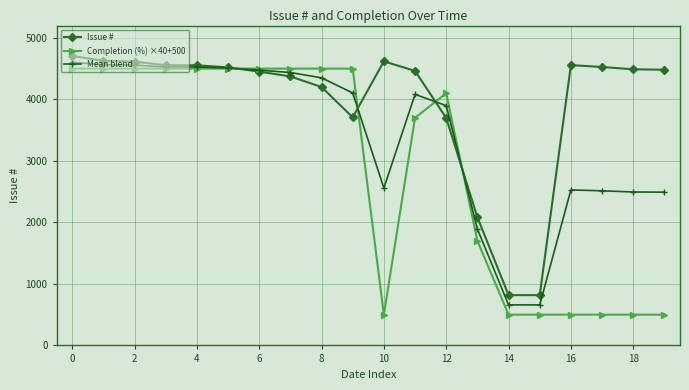

True or false: Mean blend has more than 0 points higher than both neighbors.

True